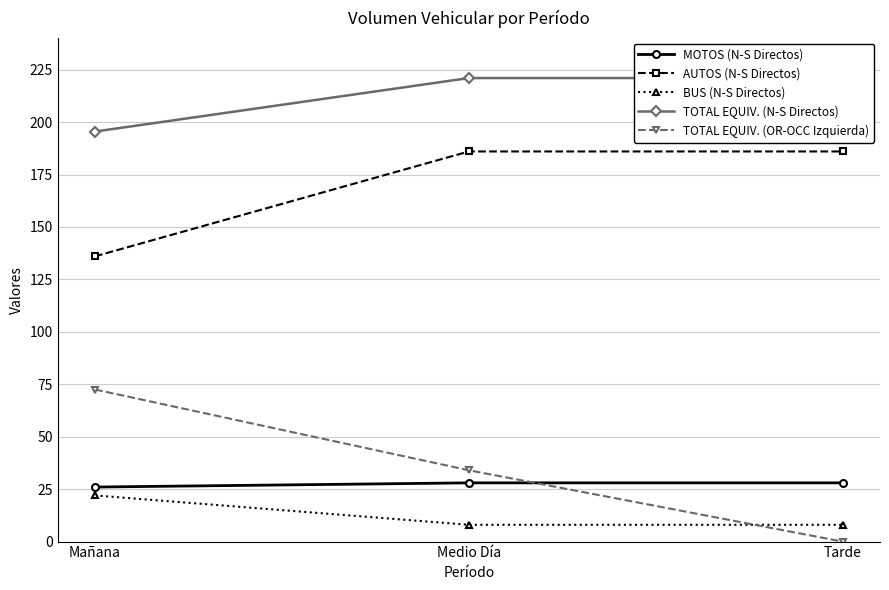

Between Mañana and Tarde, which series saw the biggest shift?

TOTAL EQUIV. (OR-OCC Izquierda)